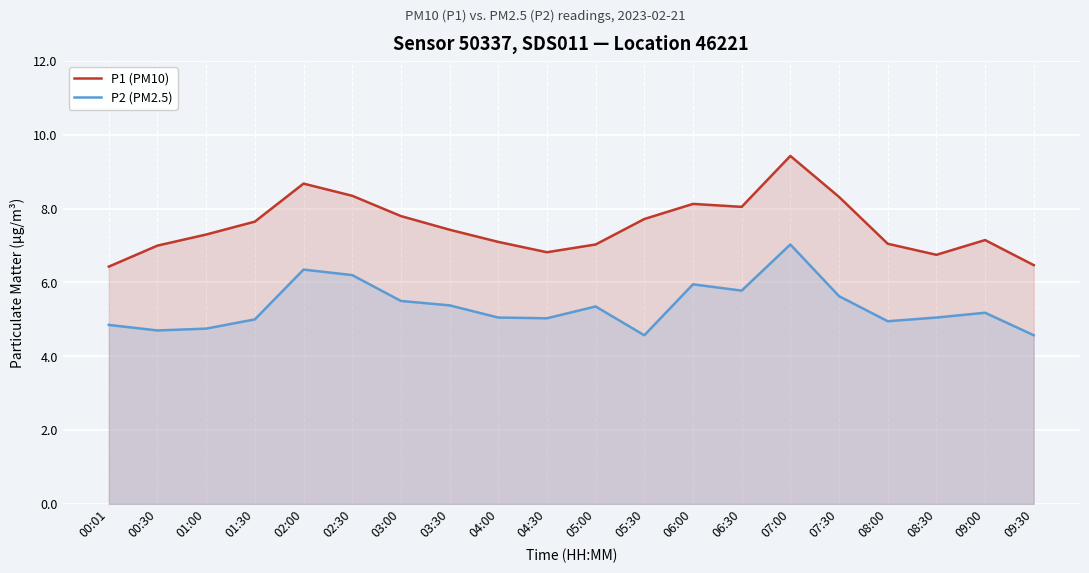

At which category does the chart reach its minimum across all series?

05:30